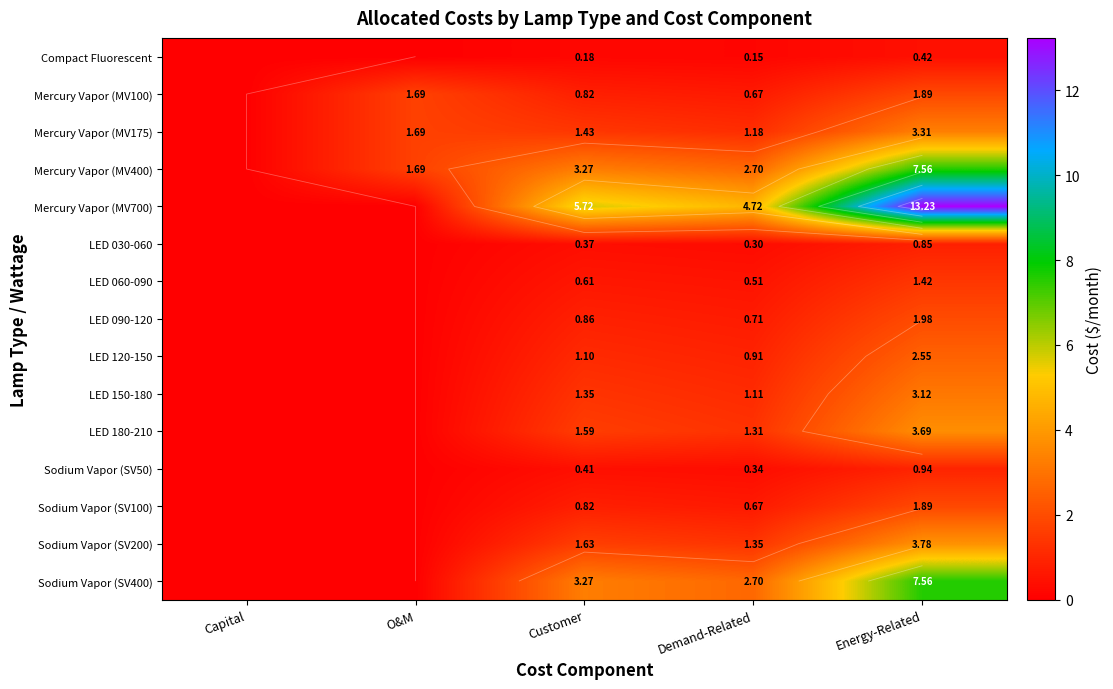

Between O&M and Capital, which is larger?

O&M